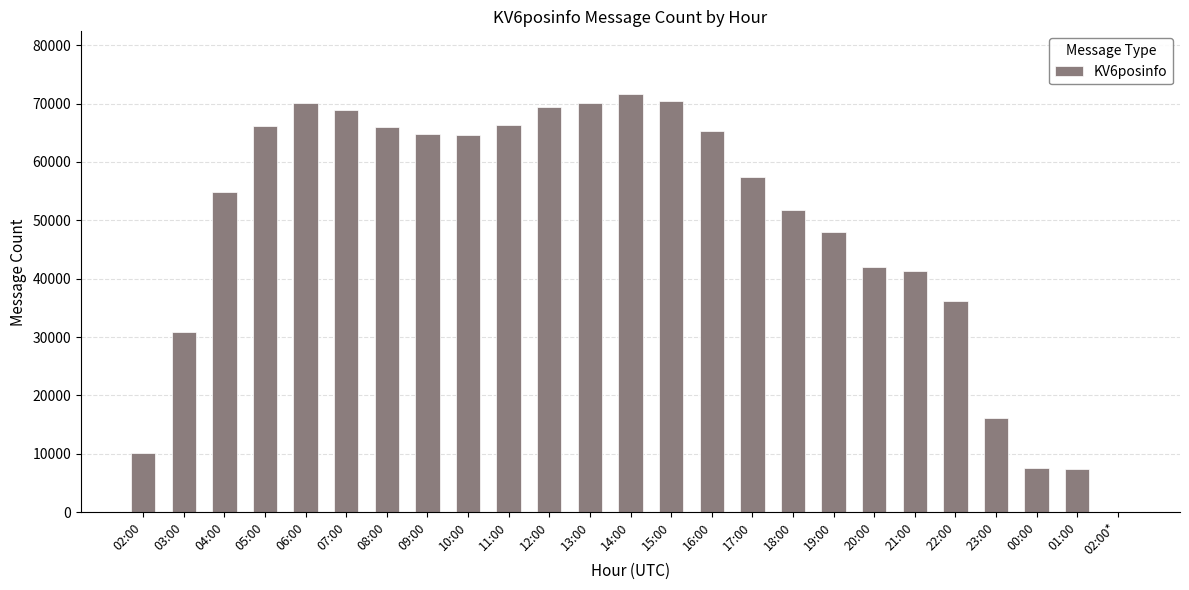

Count the number of categories in the chart.

25